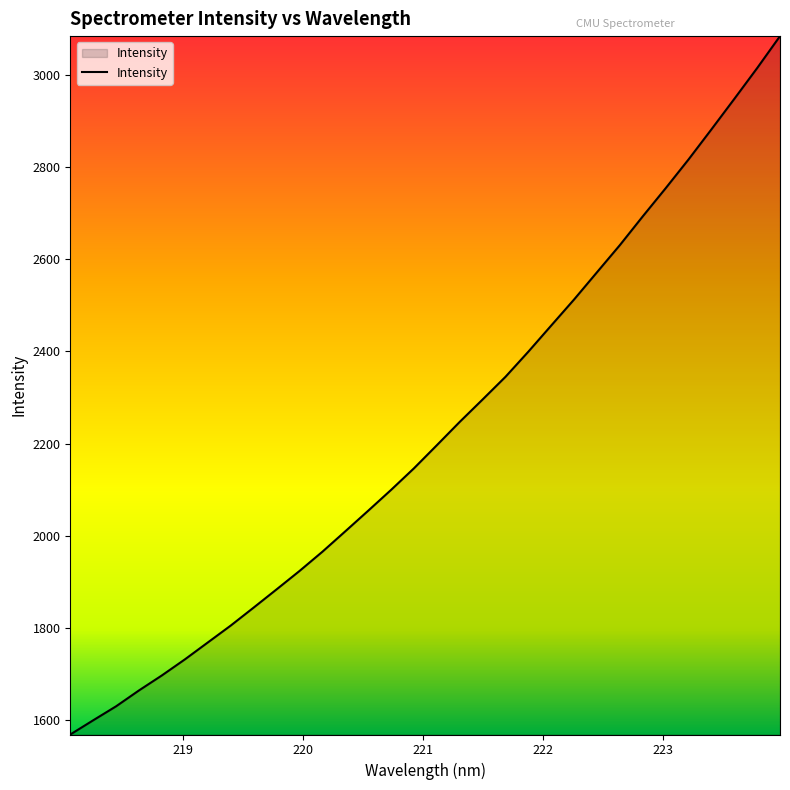

What is the minimum value shown in the chart?

1569.2